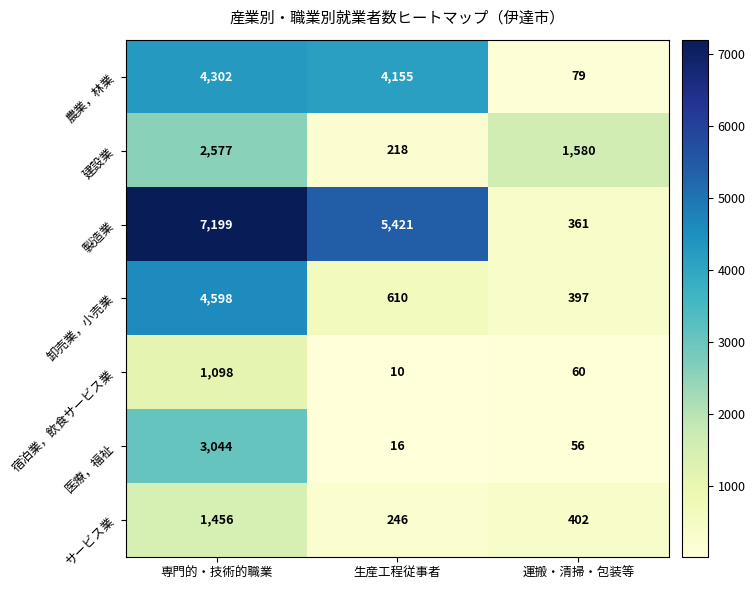

What is the total value across all series at 運搬・清掃・包装等?

2935